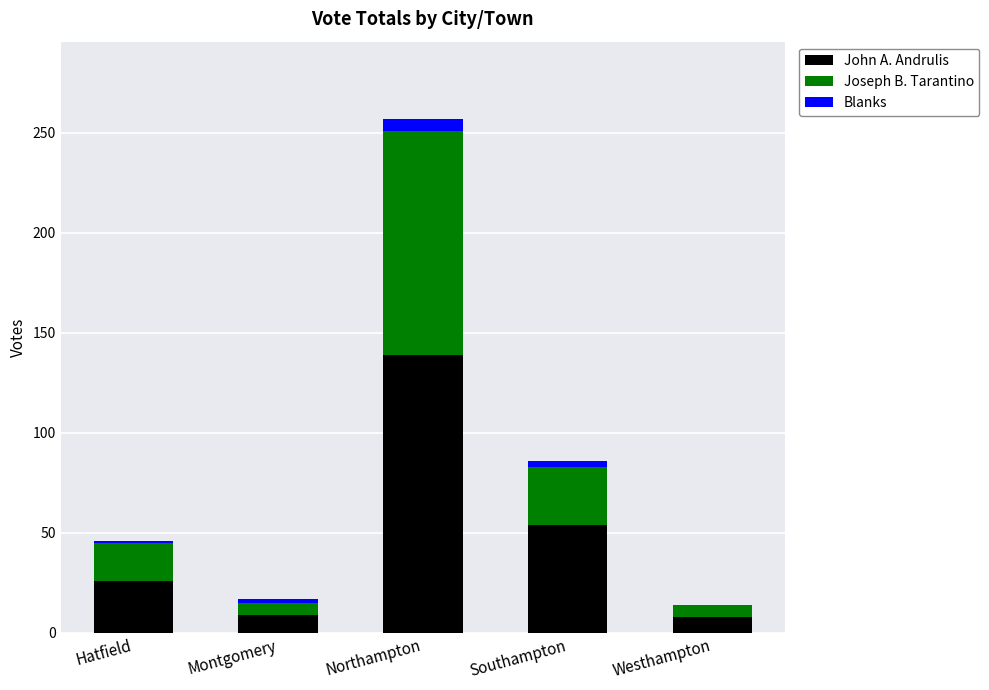

Are the bars grouped side by side (vs. stacked)?

No